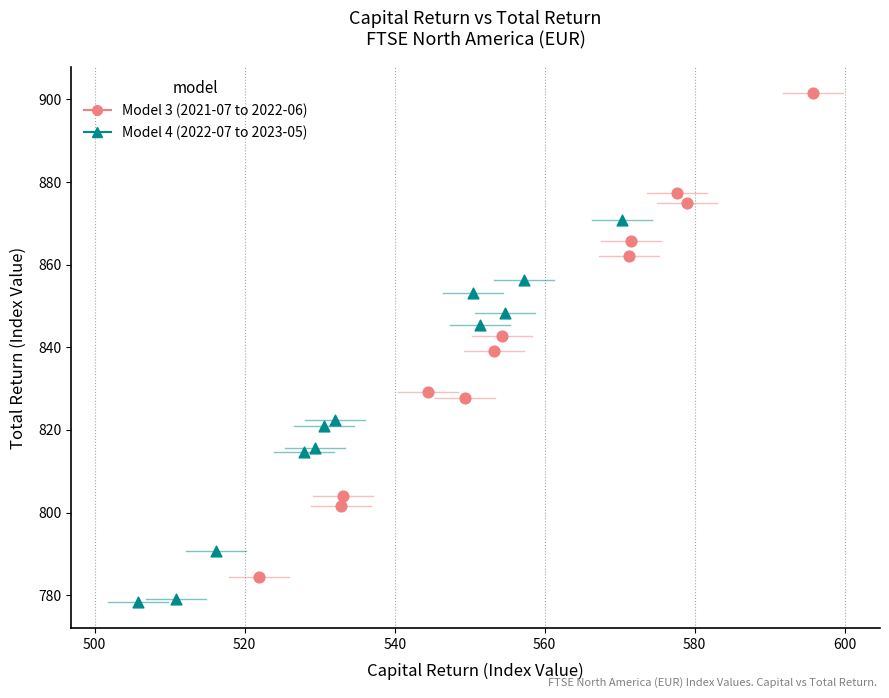

Which series contains the highest Y value?

Model 3 (2021-07 to 2022-06)